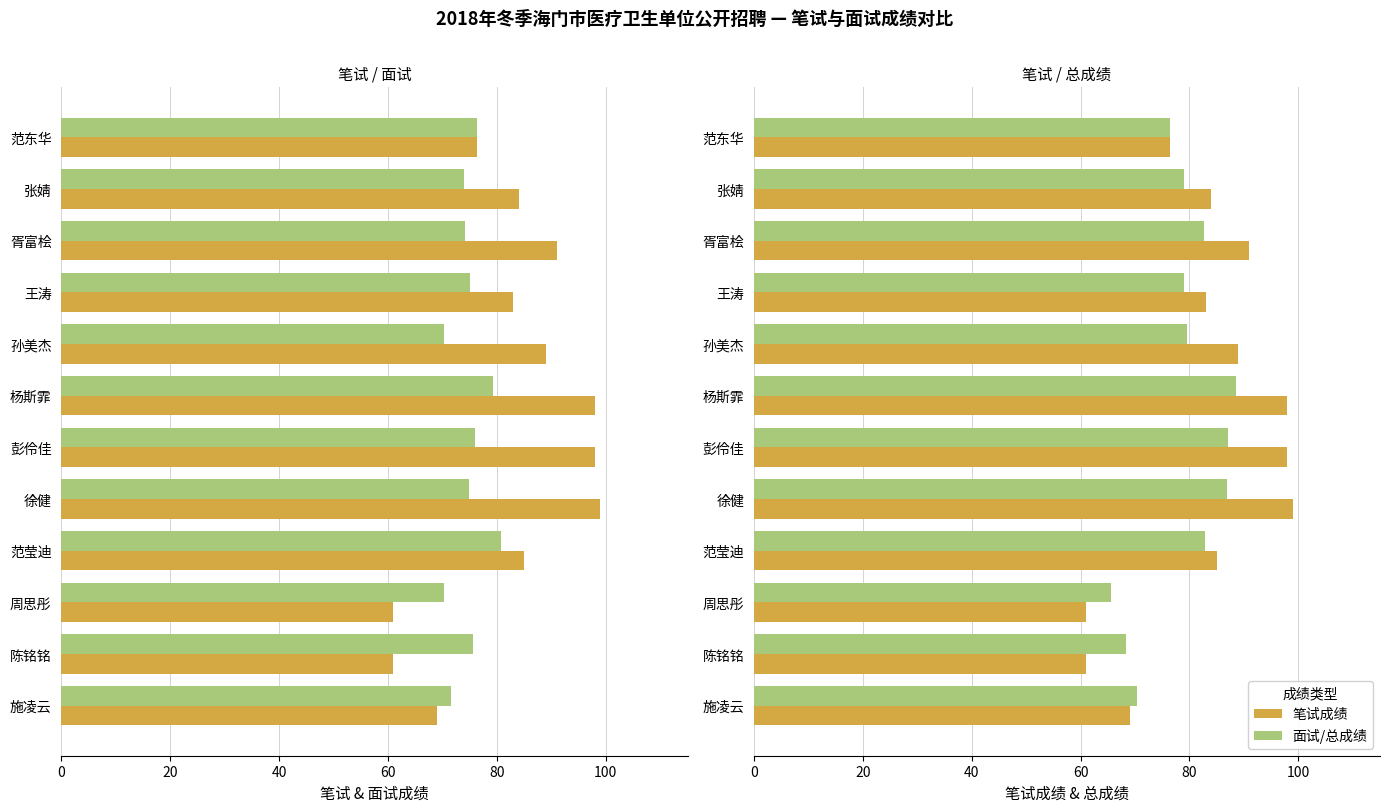

Read the 笔试成绩 value at 陈铭铭.

61.0